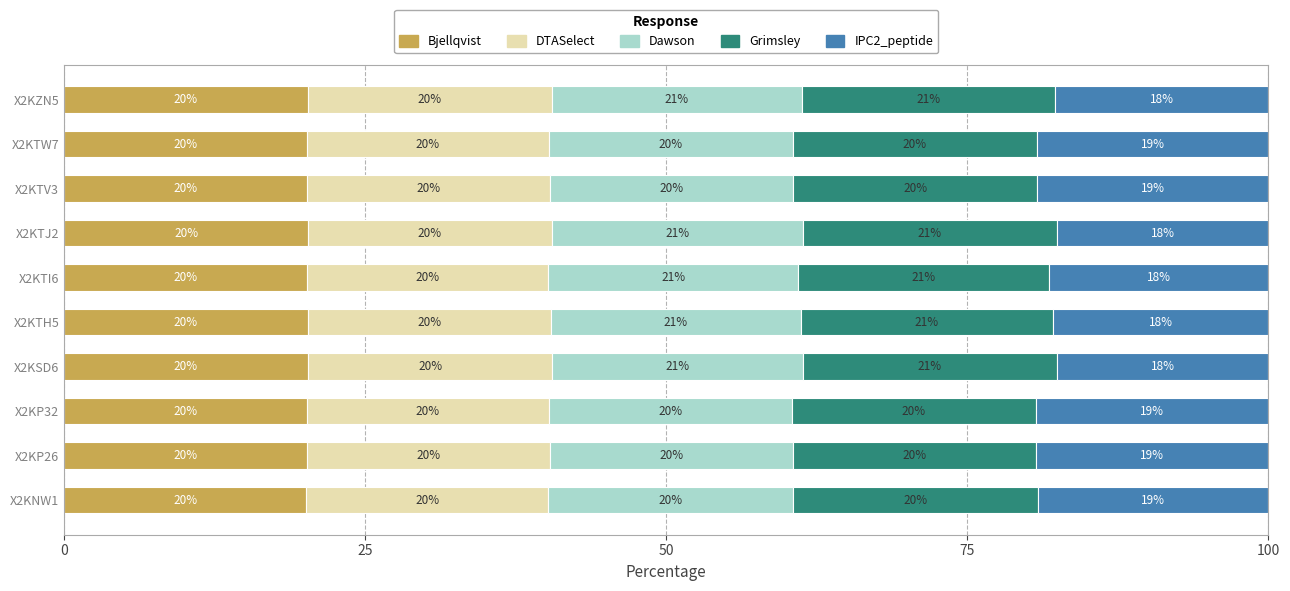

What is the lowest value of the Bjellqvist series?

20.1